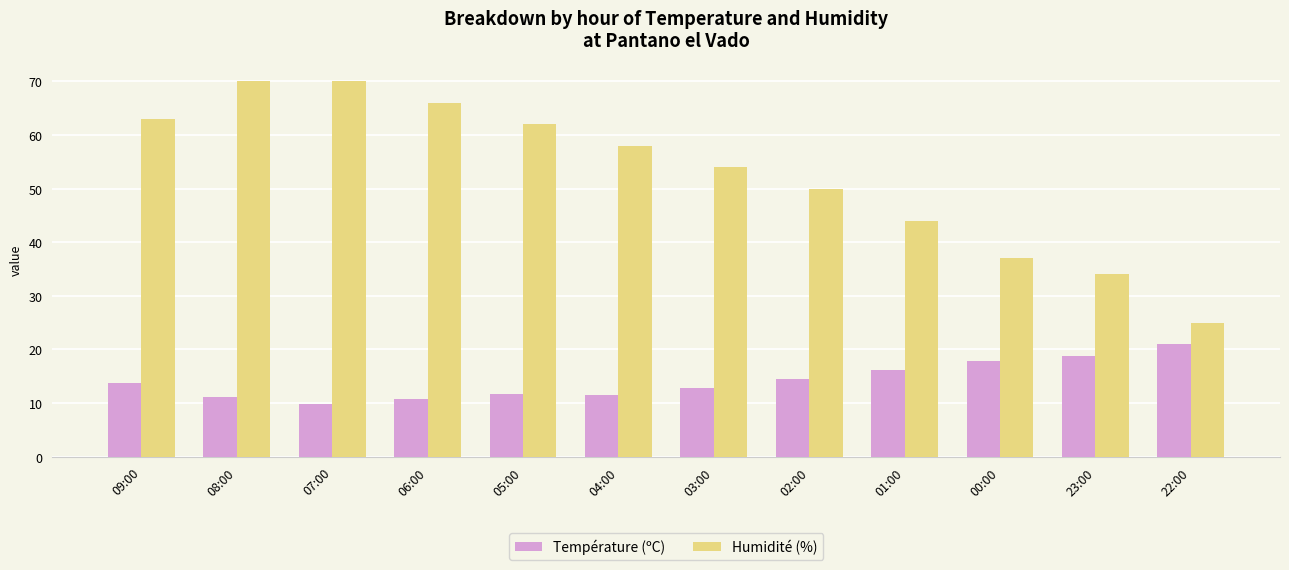

What is the difference between the maximum and minimum values in the Température (ºC) series?

11.1